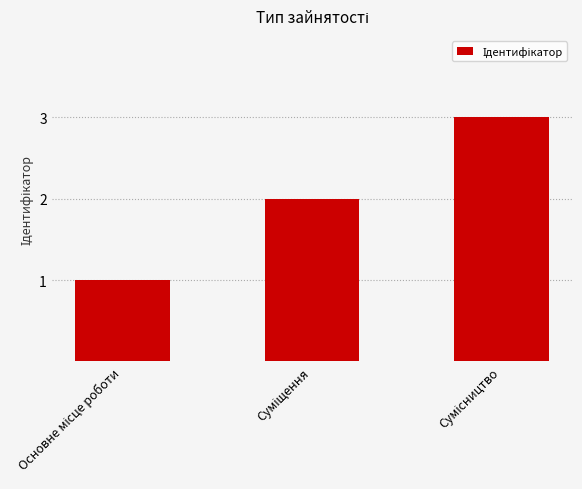

What is the greatest value displayed?

3